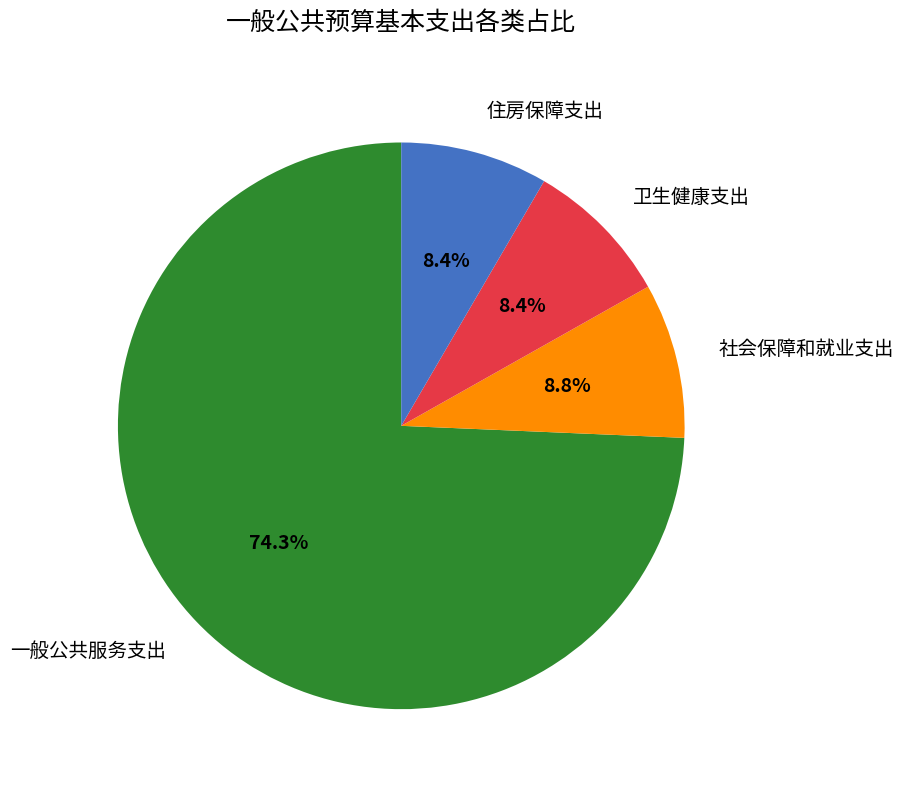

Is it true that 一般公共服务支出 is 74% of the pie?

True